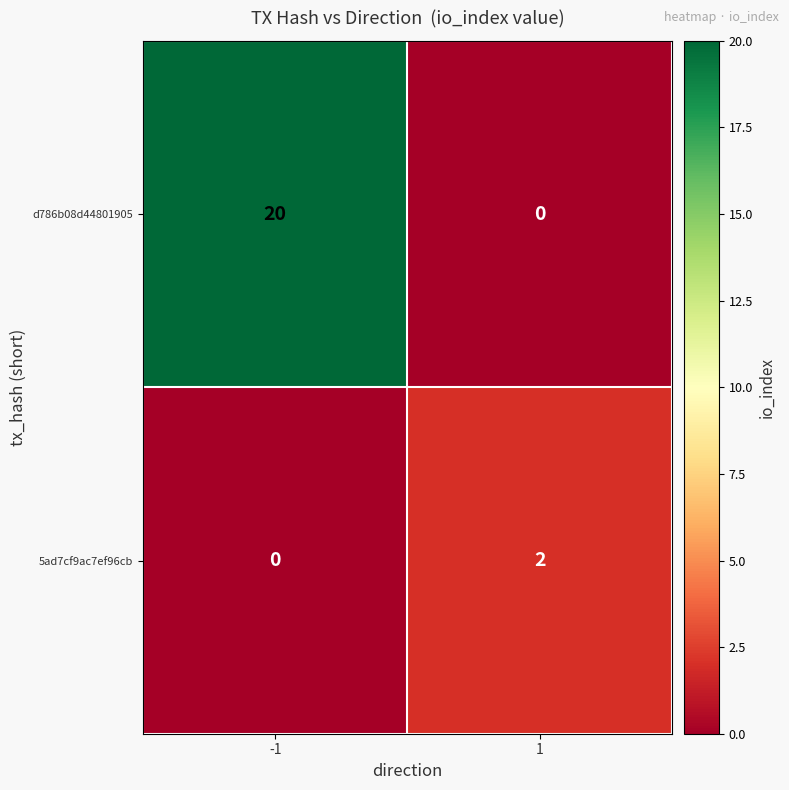

List the series in order of their overall mean, highest first.

d786b08d44801905, 5ad7cf9ac7ef96cb